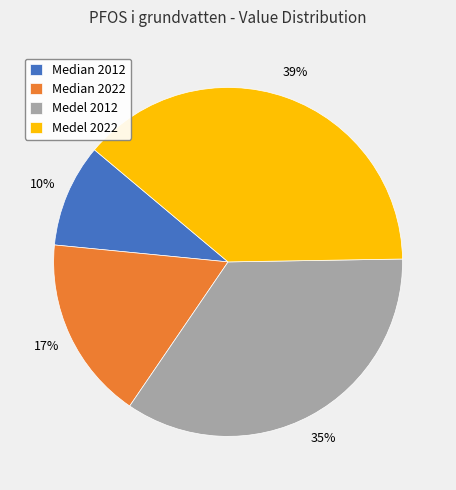

True or false: Medel 2022 accounts for 54% of the total.

False